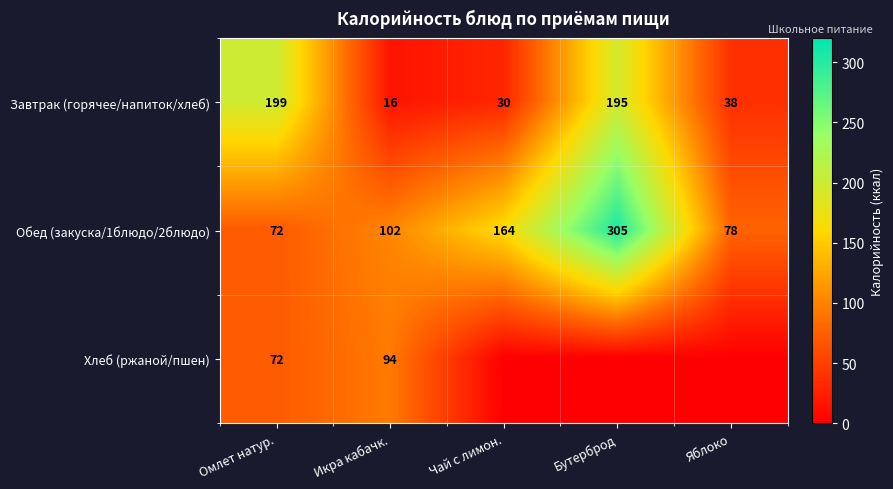

The Обед (закуска/1блюдо/2блюдо) series shows 32 at Омлет натур.. True or false?

False